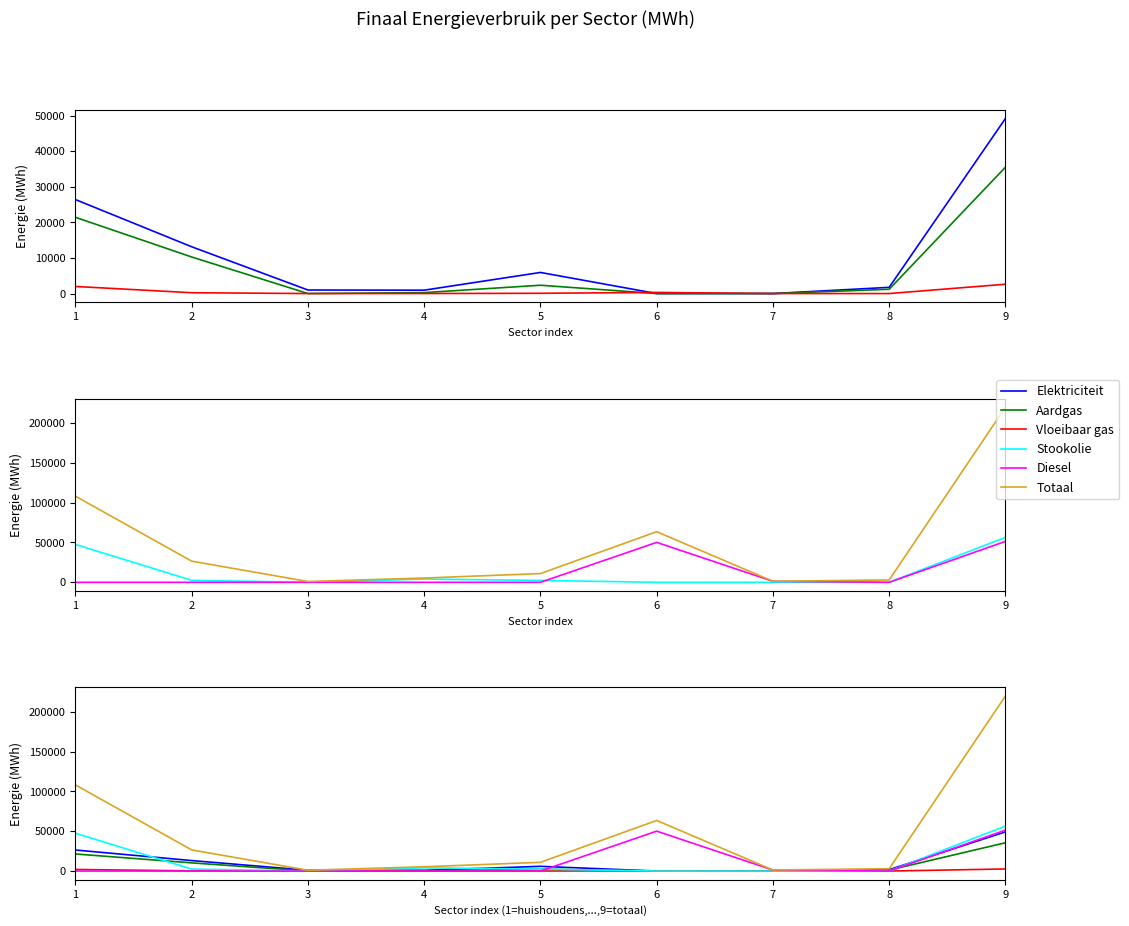

Rank the series at 2 from highest to lowest value.

Totaal, Elektriciteit, Aardgas, Stookolie, Vloeibaar gas, Diesel